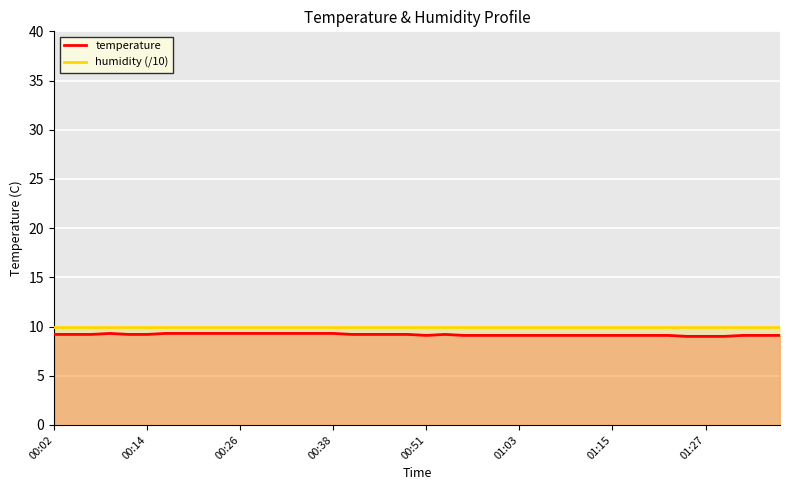

True or false: temperature and humidity (/10) intersect in this chart.

False